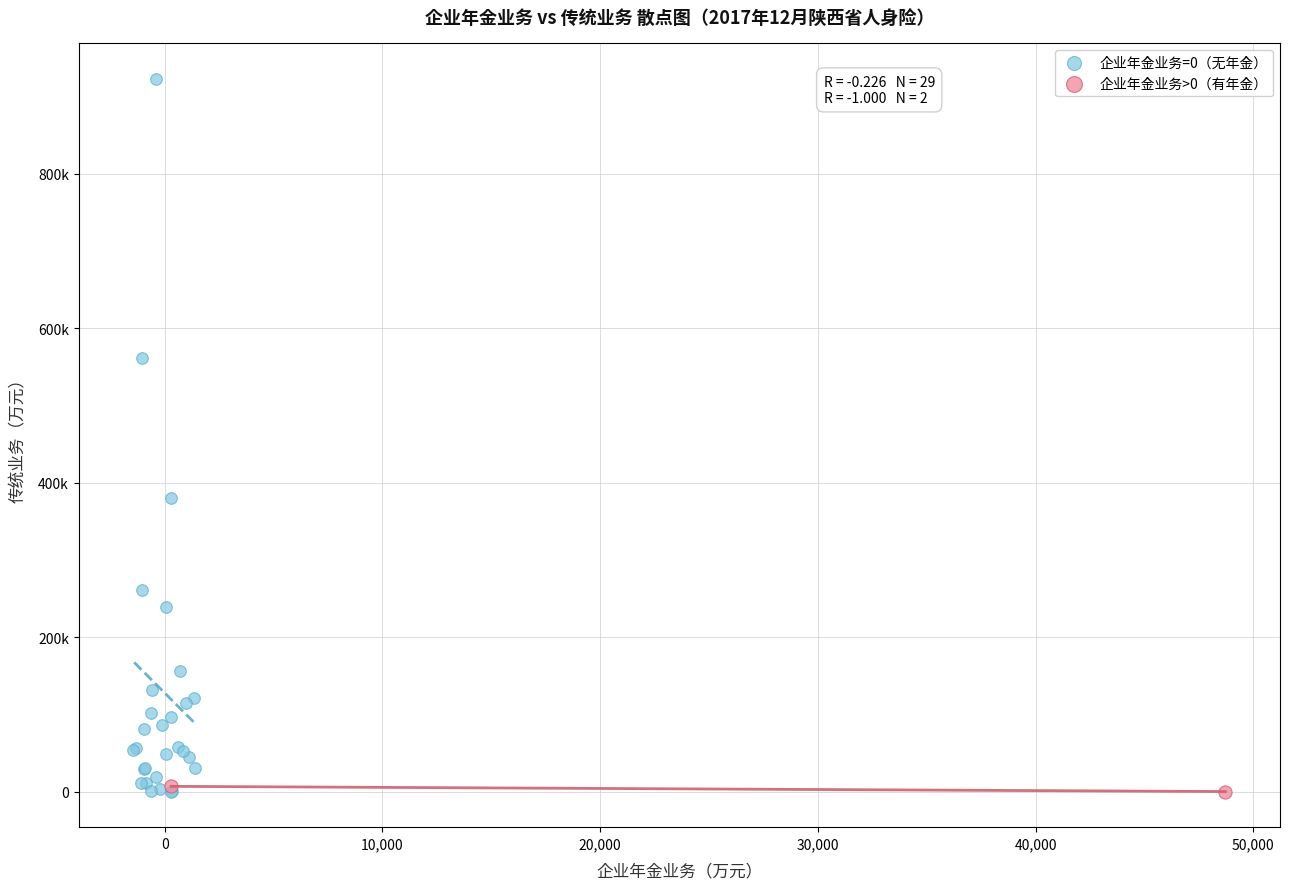

What are all the series names shown in the legend?

企业年金业务=0（无年金）, 企业年金业务>0（有年金）